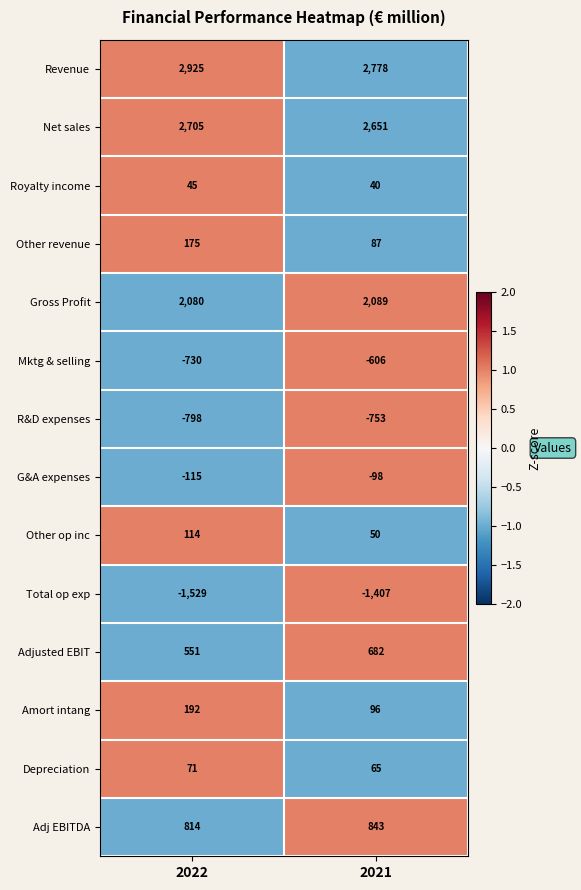

Count the number of data series in this chart.

14